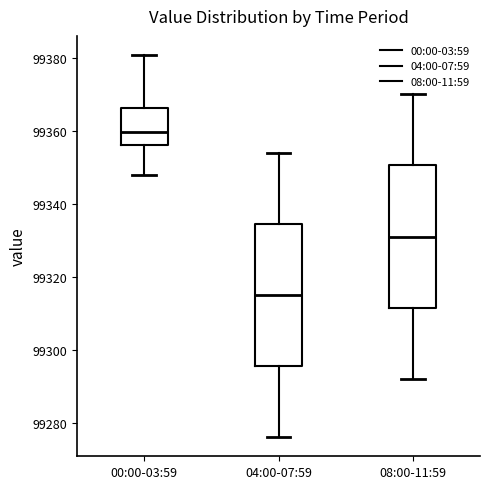

Which box's median line is the highest?

00:00-03:59